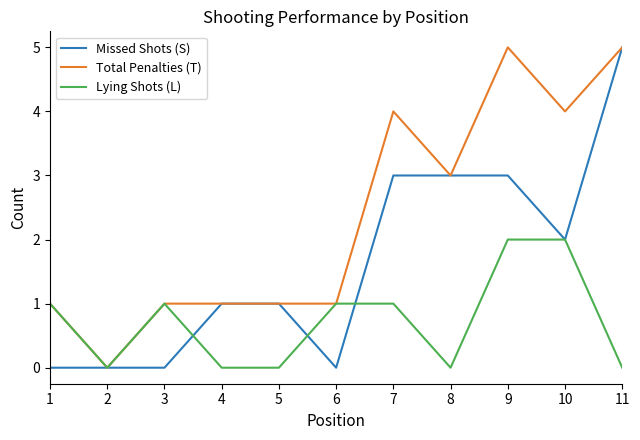

Which series changed the most between 4 and 10?

Total Penalties (T)